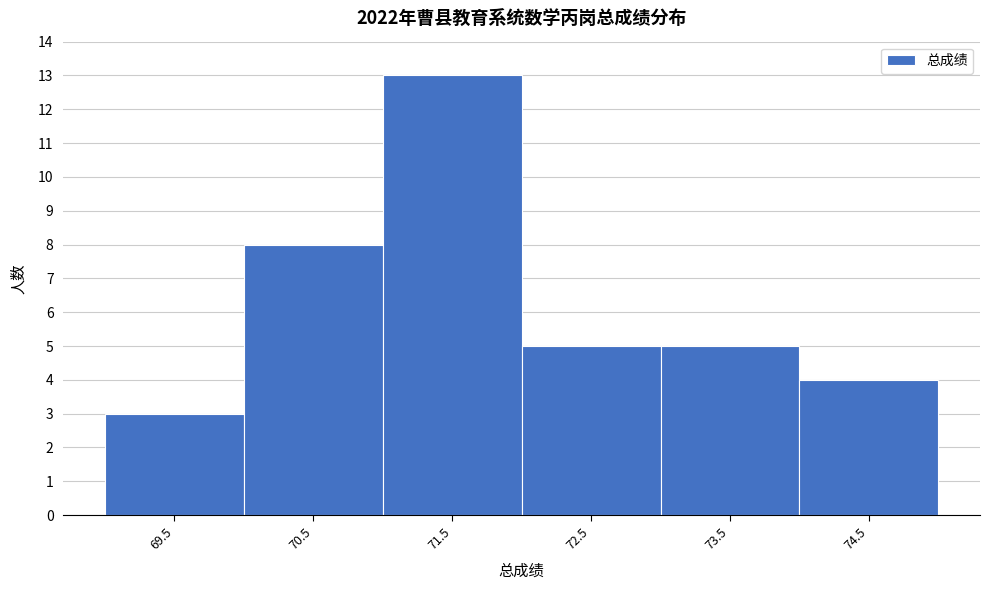

Reading left to right, list every bar in this chart as the range it spans on the x-axis followed by its height. The values are not printed on the chart, so give them approximately, as read against the axis.

69 to 70: 3
70 to 71: 8
71 to 72: 13
72 to 73: 5
73 to 74: 5
74 to 75: 4